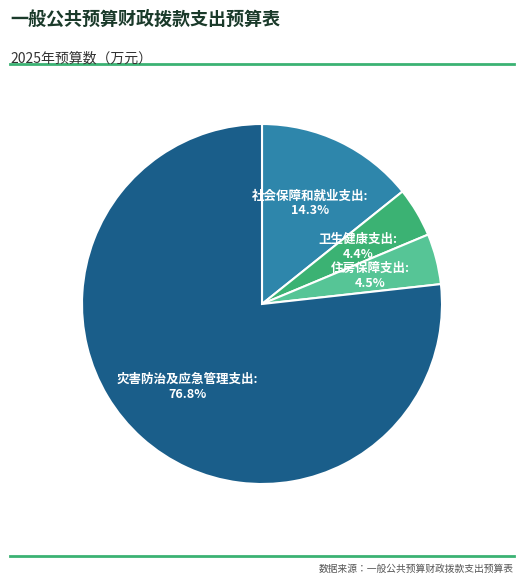

To the nearest percent, what percentage of the pie is 灾害防治及应急管理支出?

77%